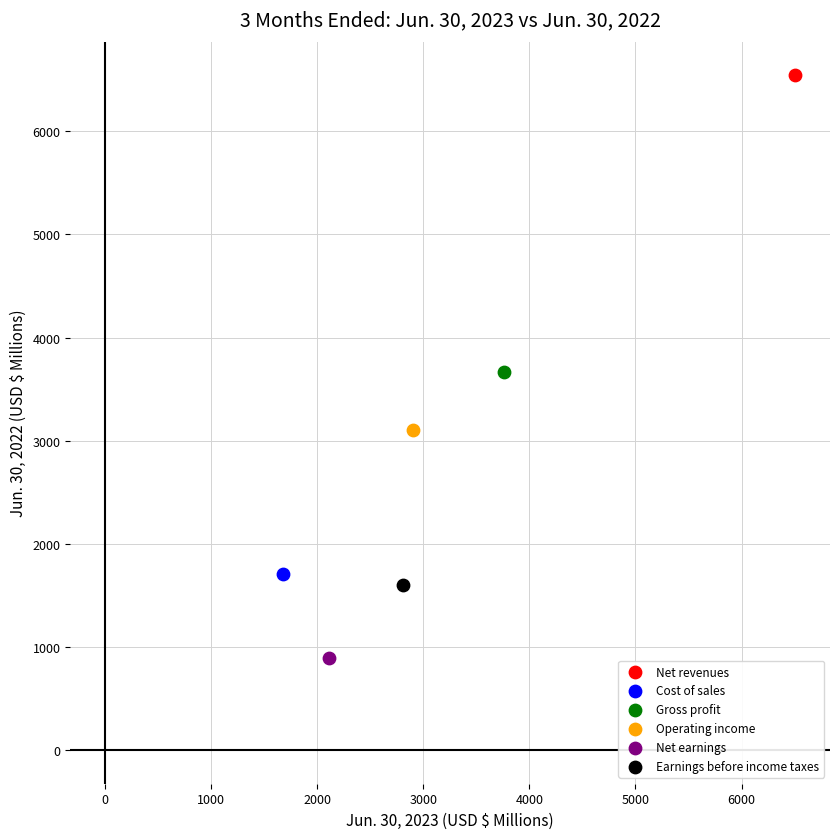

What are all the series names shown in the legend?

Net revenues, Cost of sales, Gross profit, Operating income, Net earnings, Earnings before income taxes